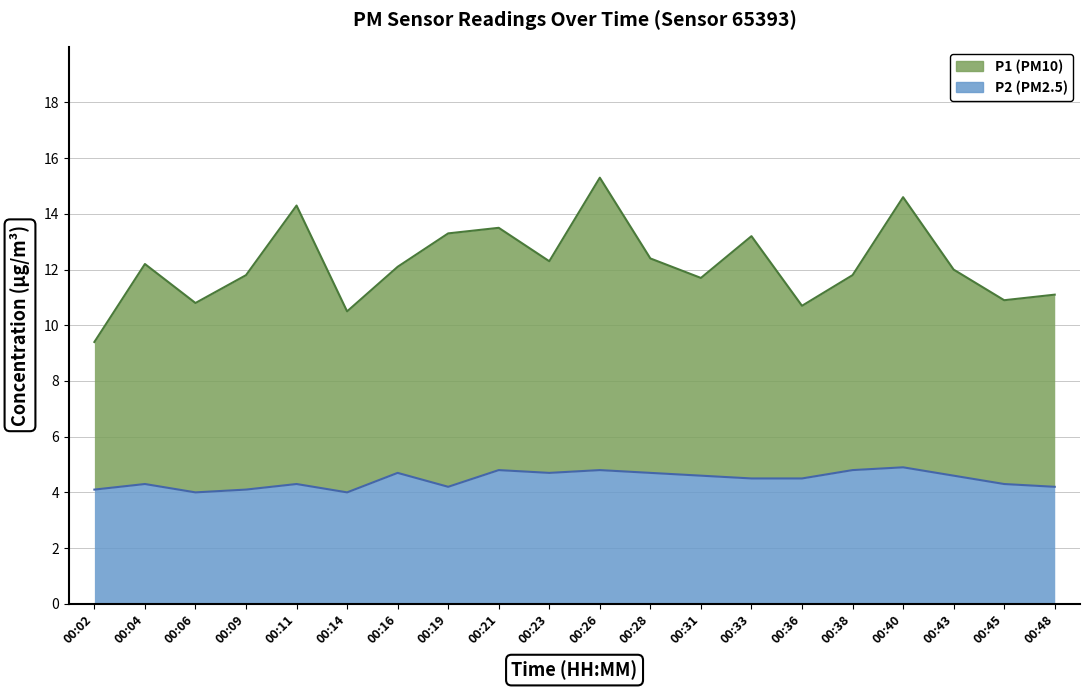

Reading left to right, extract all data points from this chart.

P1: 00:02=9.4	00:04=12.2	00:06=10.8	00:09=11.8	00:11=14.3	00:14=10.5	00:16=12.1	00:19=13.3	00:21=13.5	00:23=12.3	00:26=15.3	00:28=12.4	00:31=11.7	00:33=13.2	00:36=10.7	00:38=11.8	00:40=14.6	00:43=12.0	00:45=10.9	00:48=11.1
P2: 00:02=4.1	00:04=4.3	00:06=4.0	00:09=4.1	00:11=4.3	00:14=4.0	00:16=4.7	00:19=4.2	00:21=4.8	00:23=4.7	00:26=4.8	00:28=4.7	00:31=4.6	00:33=4.5	00:36=4.5	00:38=4.8	00:40=4.9	00:43=4.6	00:45=4.3	00:48=4.2